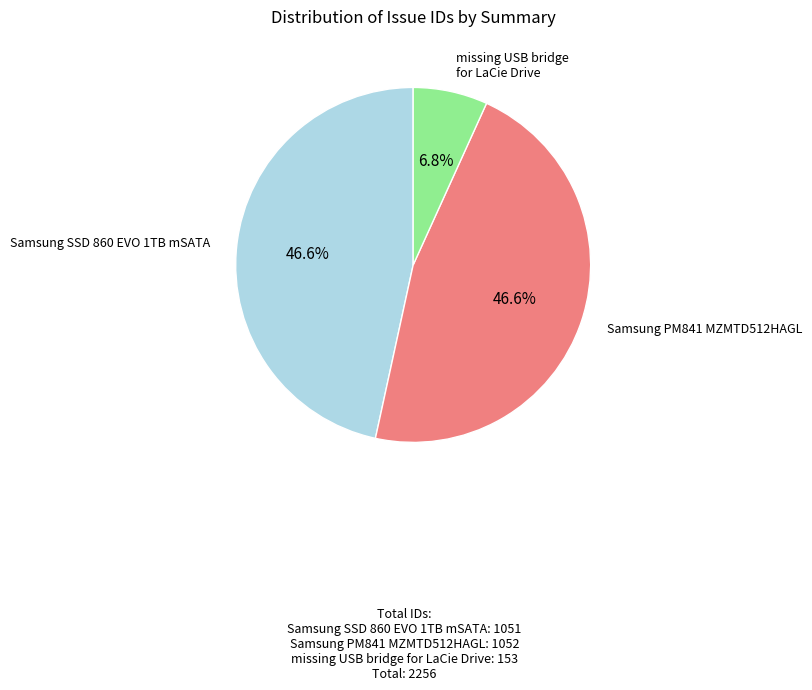

Combined, do Samsung SSD 860 EVO 1TB mSATA and Samsung PM841 MZMTD512HAGL account for over 50%?

Yes